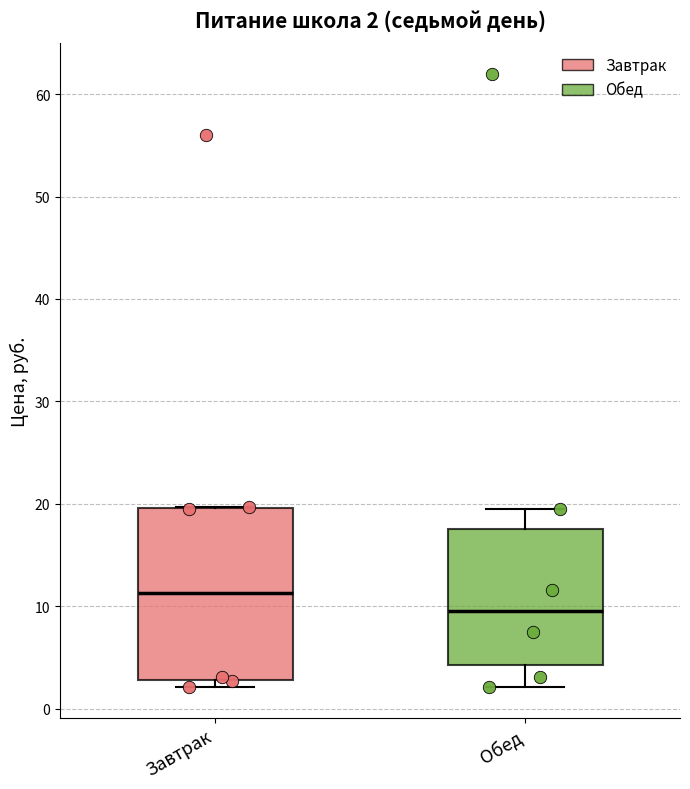

Comparing the boxes themselves (not the whiskers), which one is the tallest?

Завтрак